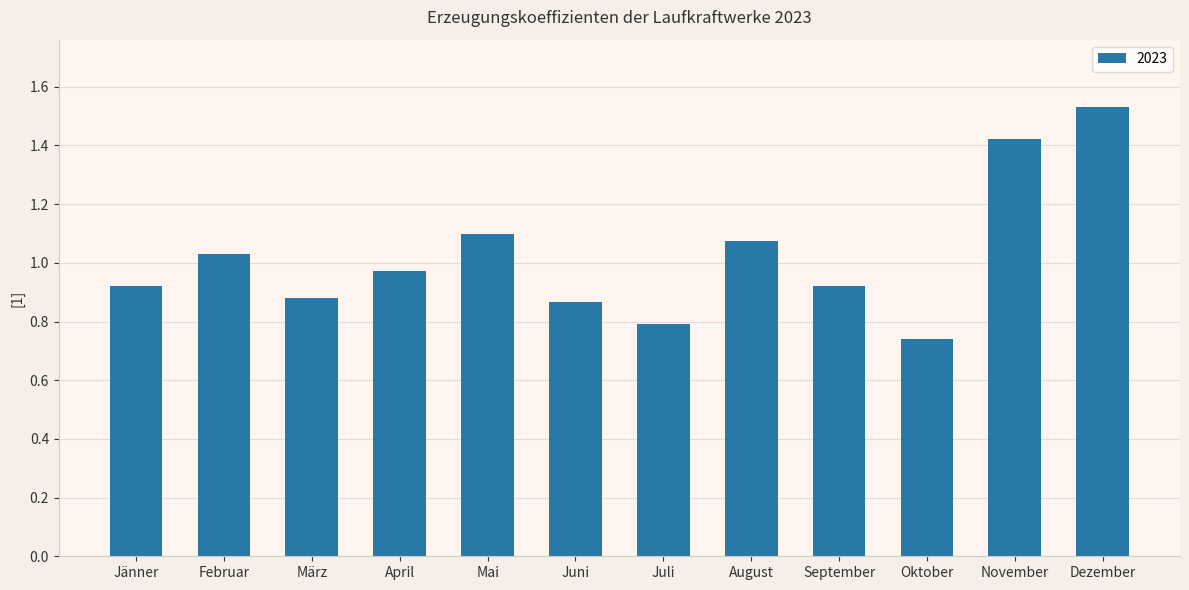

What is the change in value from Jänner to April?

+0.1